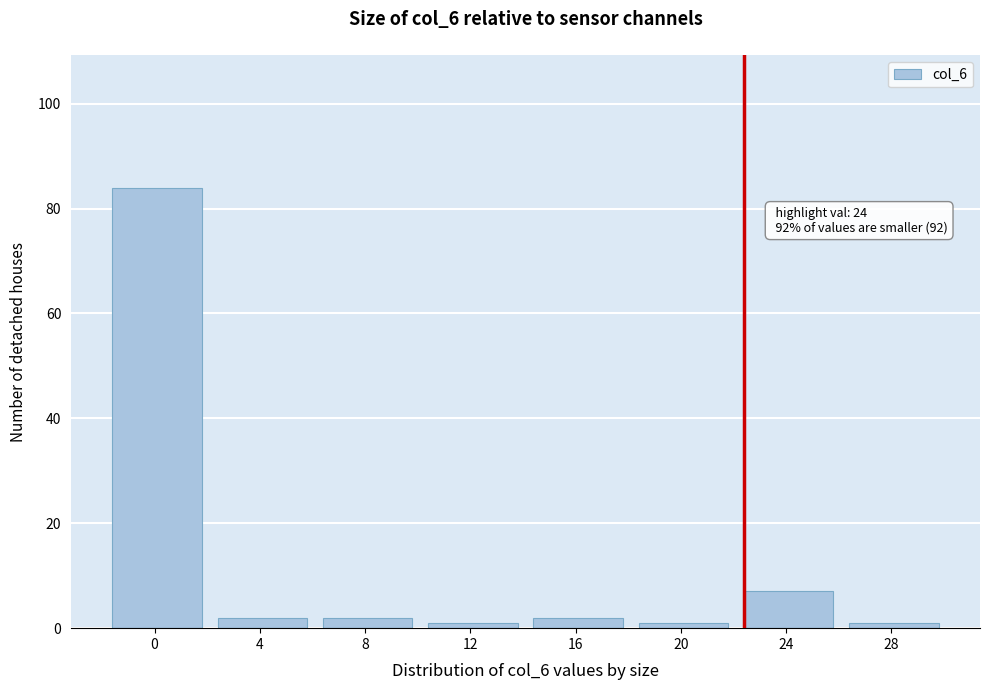

Reading right to left, extract all data points from this chart.

28=1	24=7	20=1	16=2	12=1	8=2	4=2	0=84